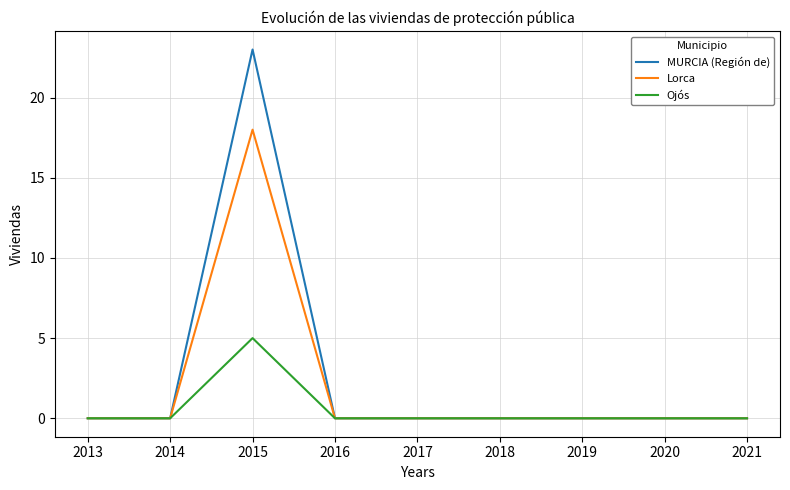

Count the number of data series in this chart.

3